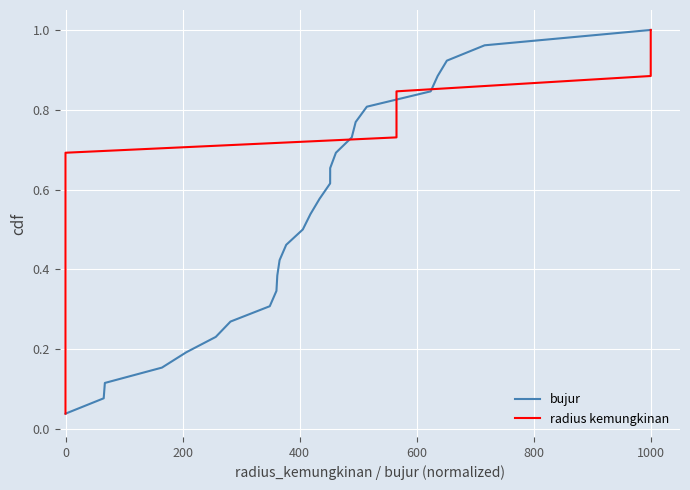

Which category has the highest value in the bujur series?

1000